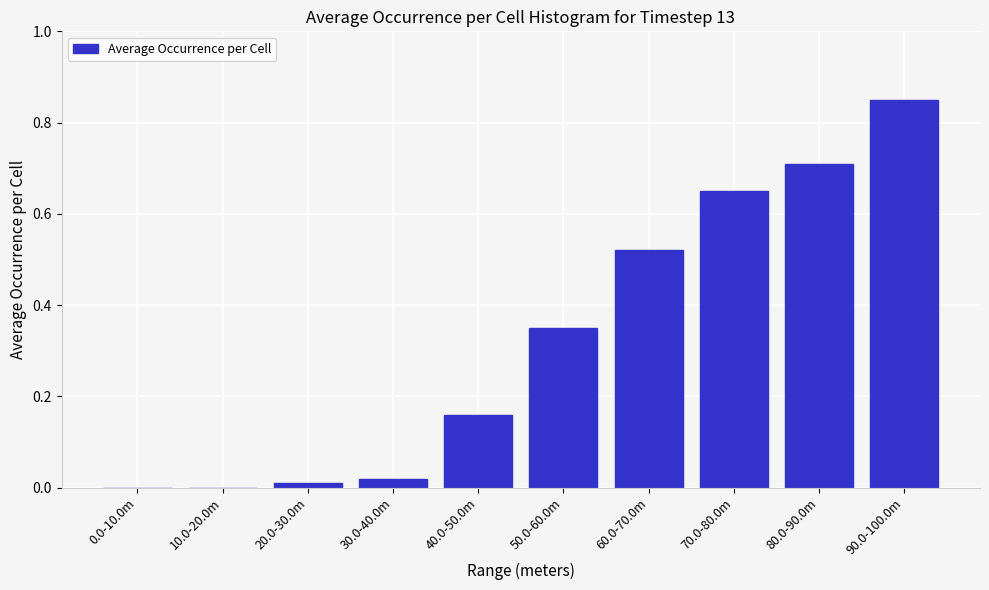

Which category has the highest value across all series?

90.0-100.0m